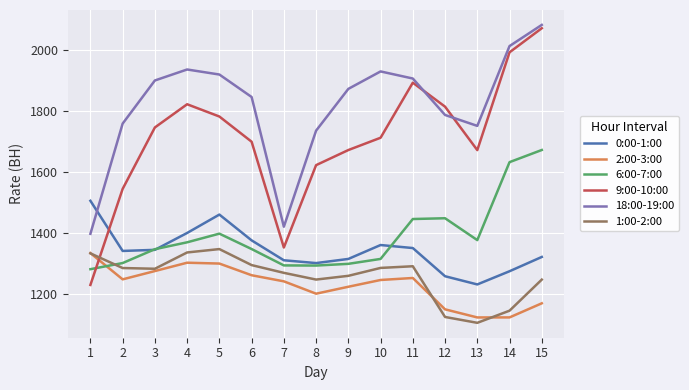

Which category has the highest value across all series?

15